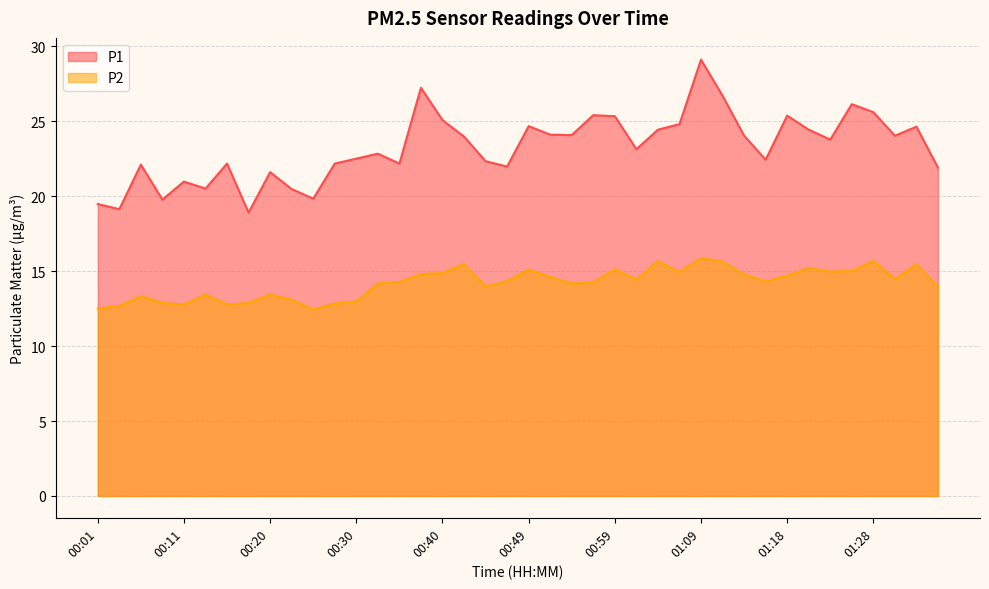

At 00:32, list the series in order from smallest to largest.

P2, P1